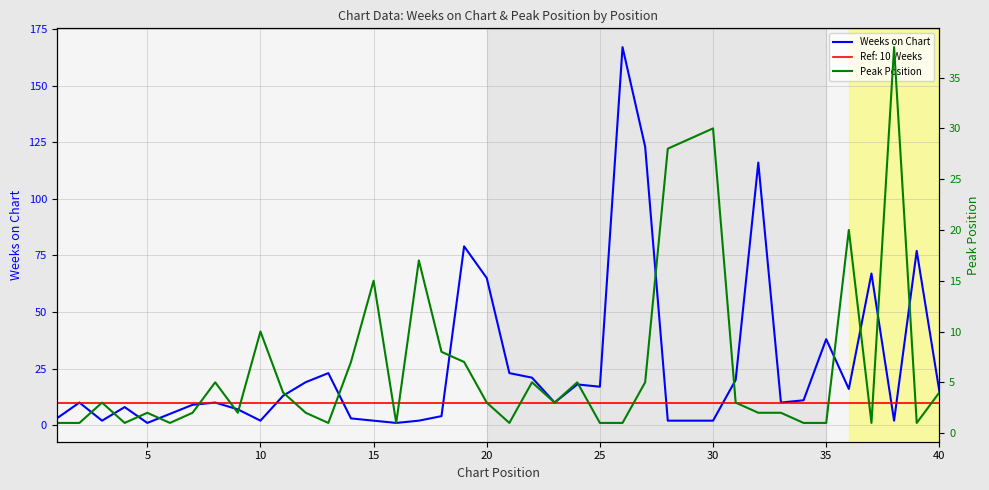

What is the maximum value for Weeks on Chart?

167